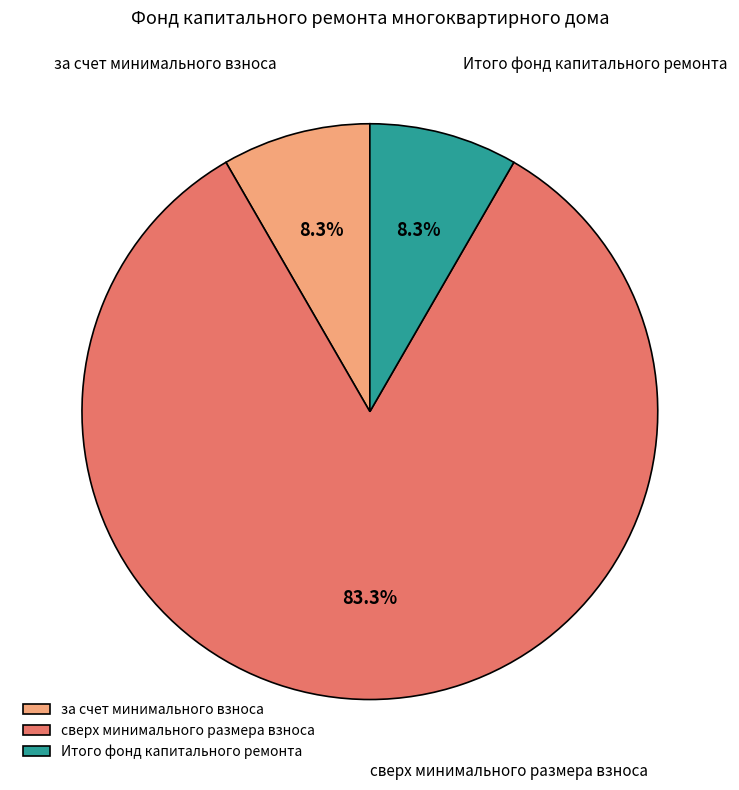

Is there any slice that represents more than half of the pie?

Yes